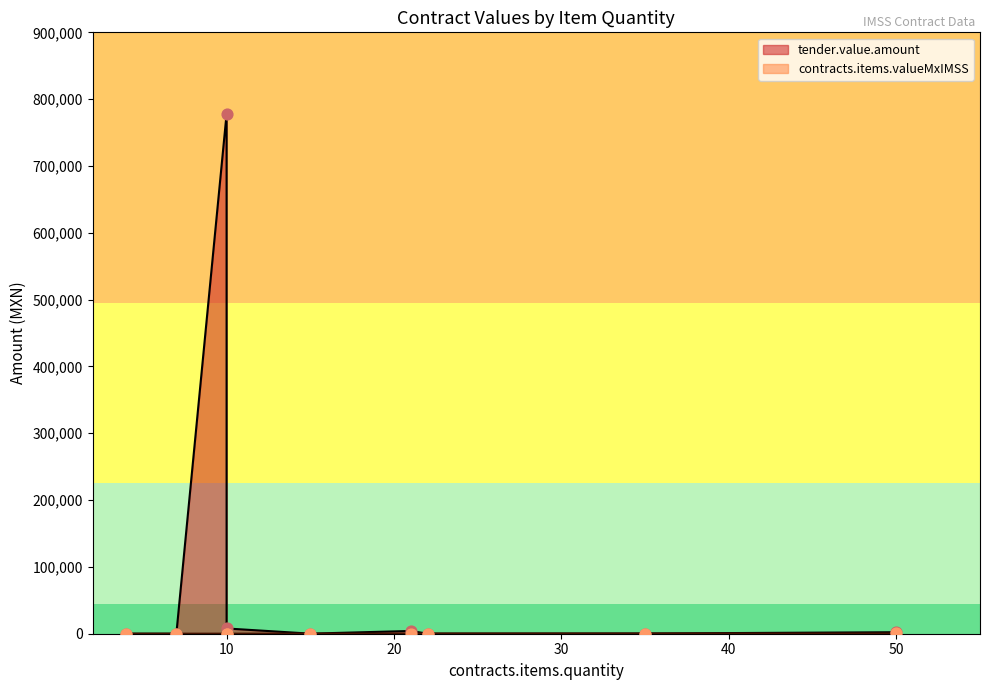

What is the total value across all series at 35?

619.9